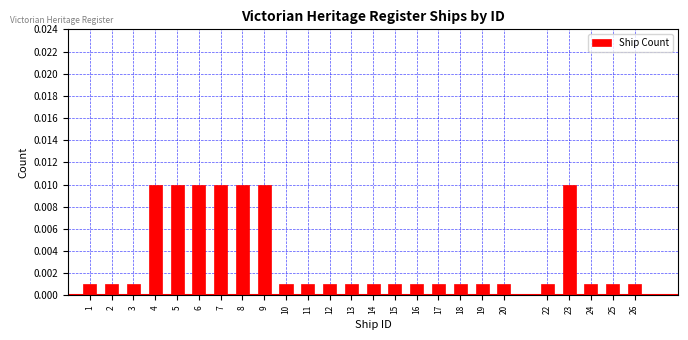

Which has a higher value, 23 or 25?

23